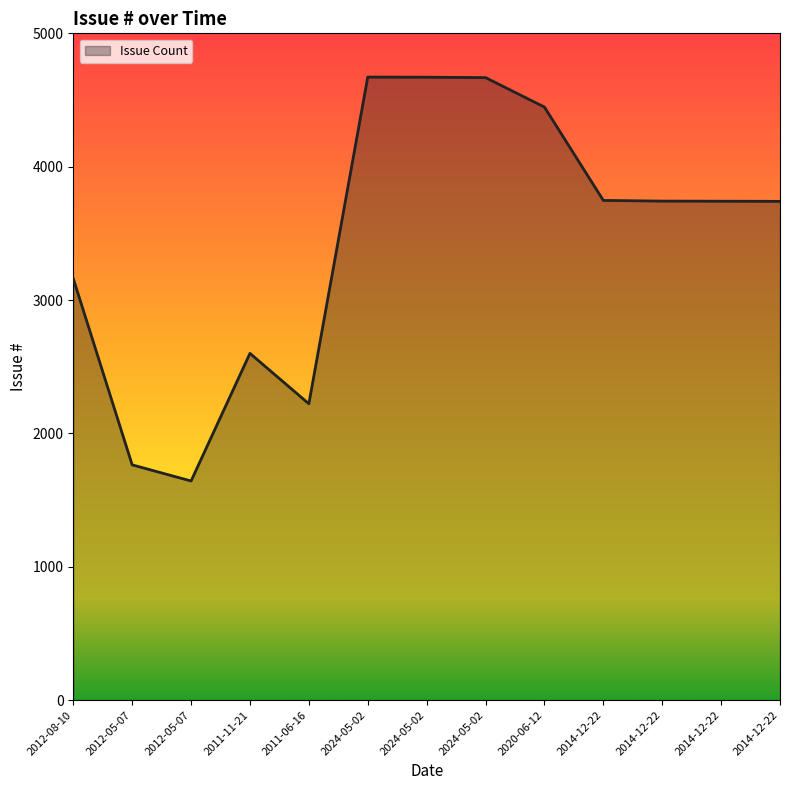

True or false: there are more than 1 points higher than both neighbors.

True